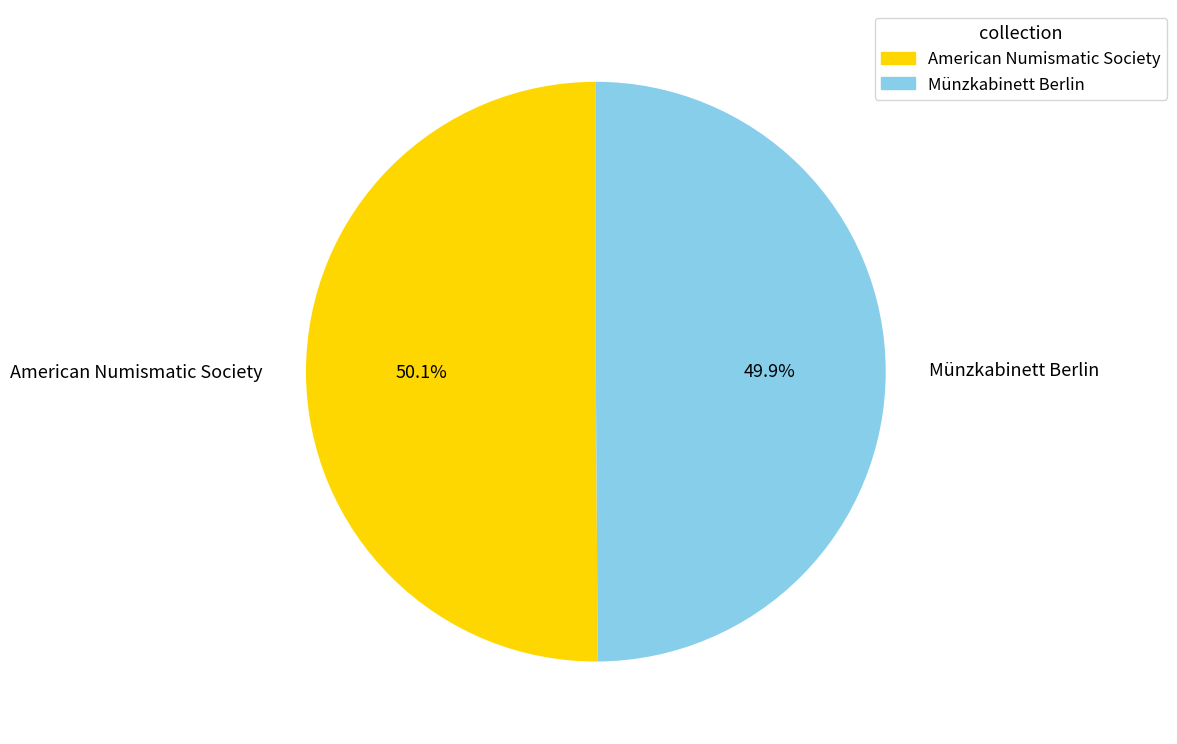

To the nearest percent, what percentage of the pie is Münzkabinett Berlin?

50%